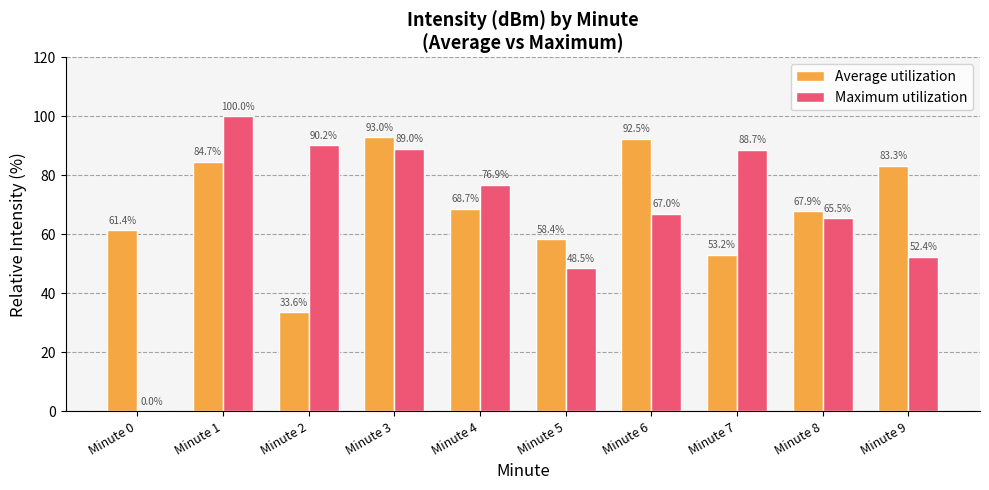

Are the bars grouped side by side (vs. stacked)?

Yes